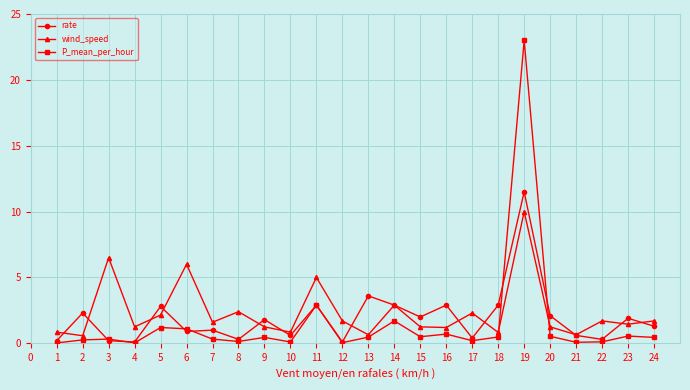

Which series has the largest total across all categories?

wind_speed